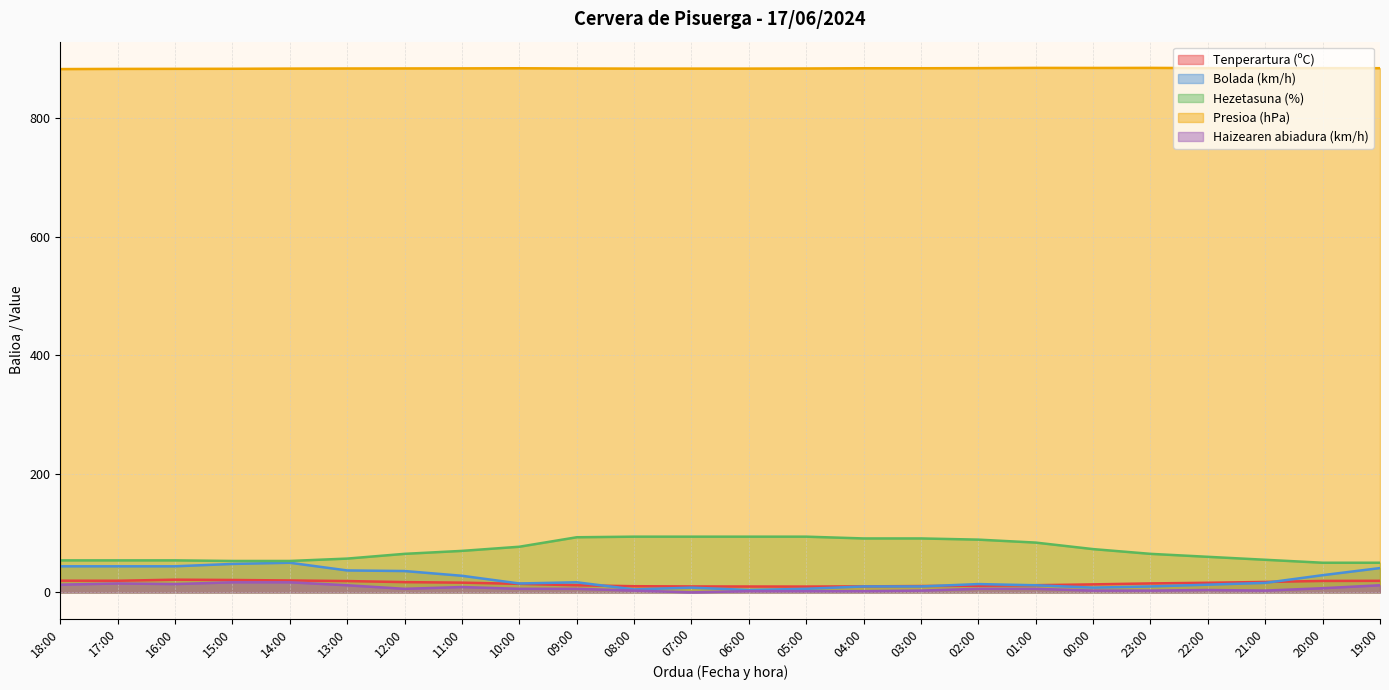

True or false: Haizearen abiadura (km/h) and Bolada (km/h) cross at least once.

False